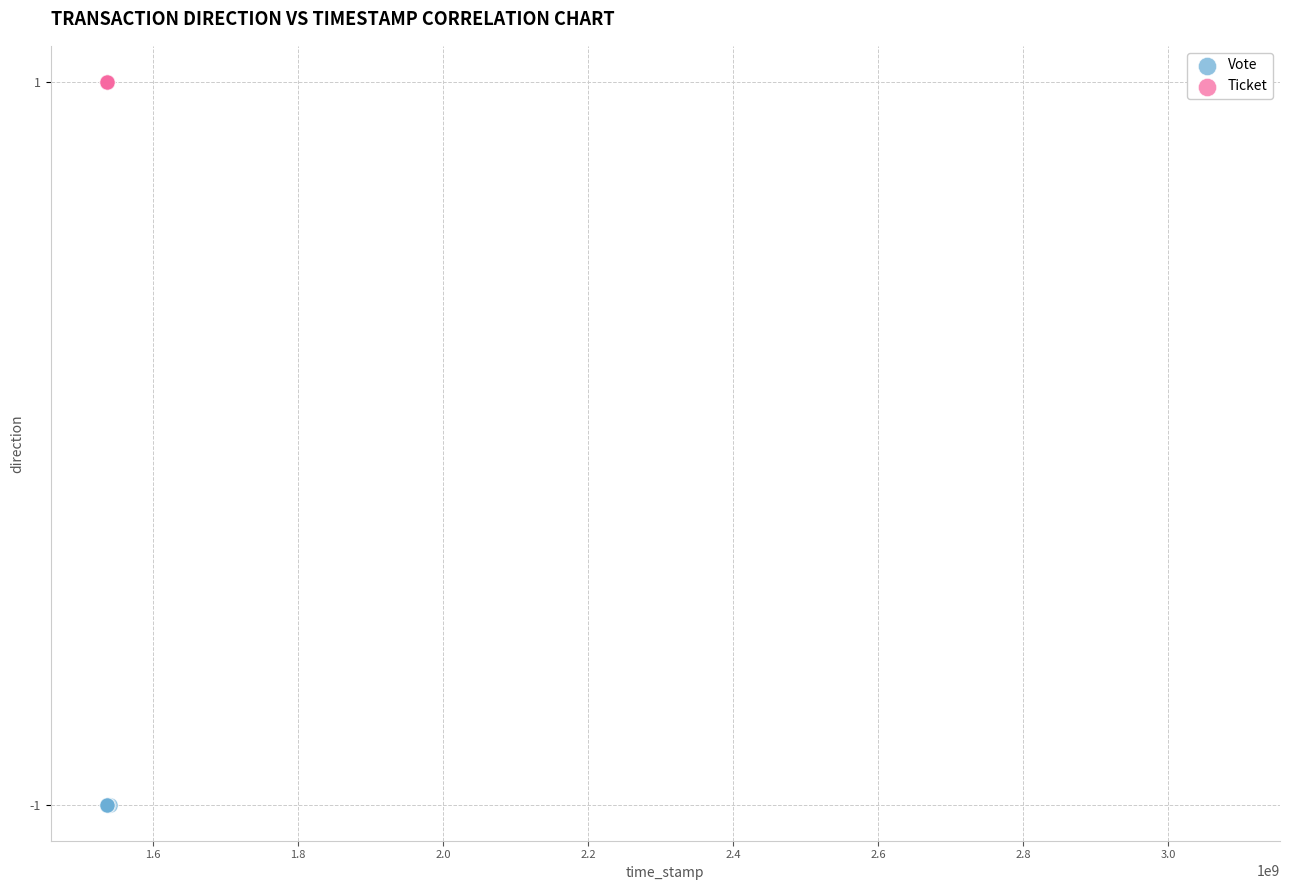

Which series contains the lowest Y value?

Vote